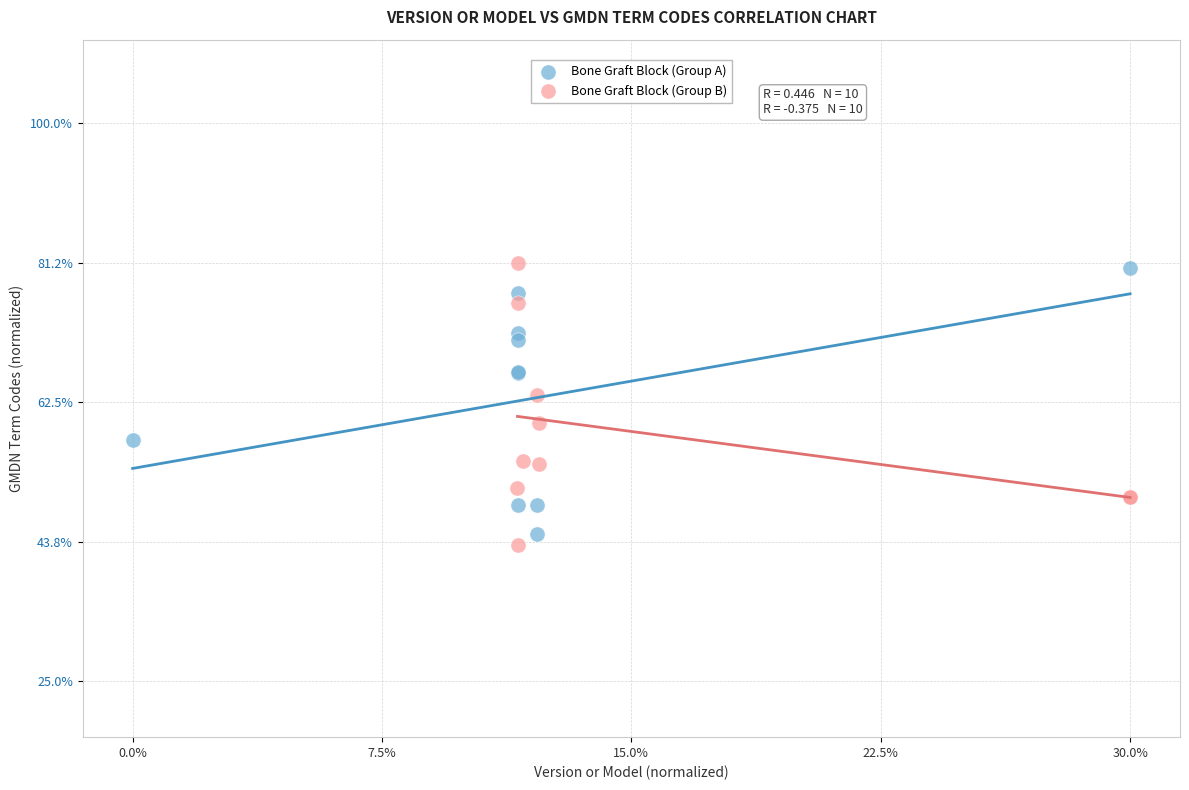

What are all the series names shown in the legend?

Bone Graft Block (Group A), Bone Graft Block (Group B)